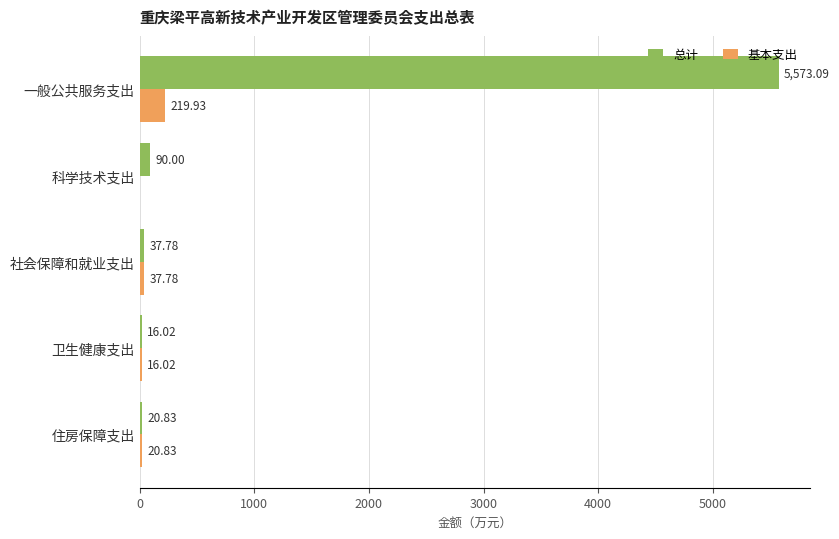

Which category has the highest value in the 基本支出 series?

一般公共服务支出